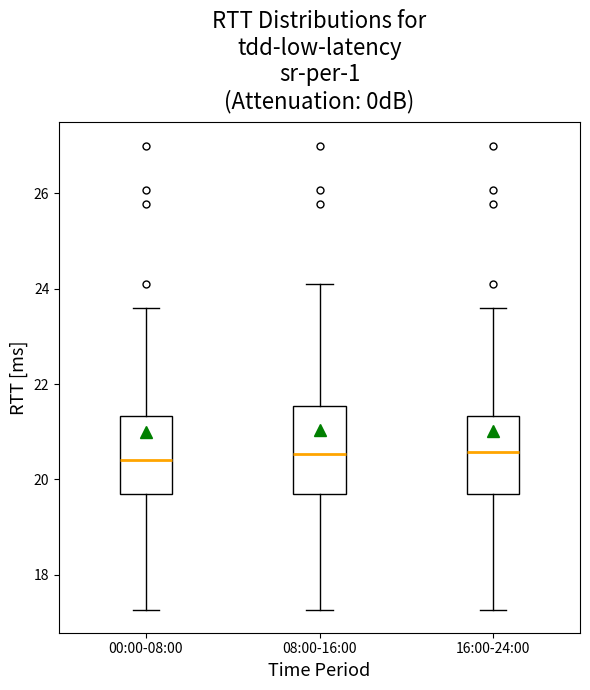

Which box is the tallest, from its lower edge to its upper edge?

08:00-16:00